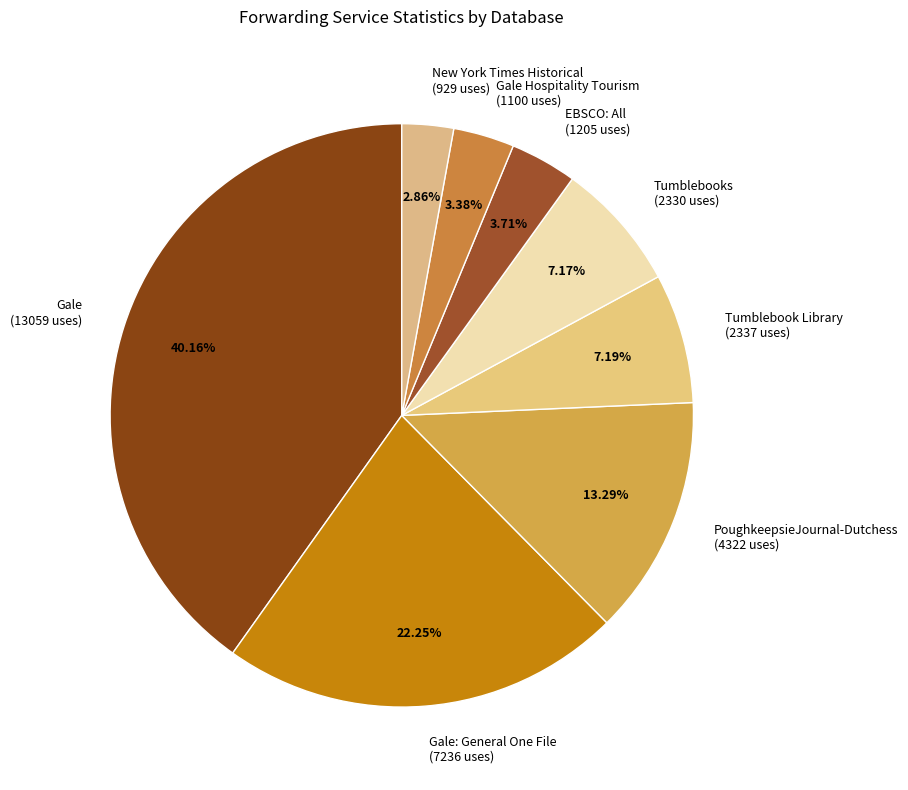

Approximately how many times larger is the value at Tumblebooks (2330 uses) compared to Gale: General One File (7236 uses)?

0.3